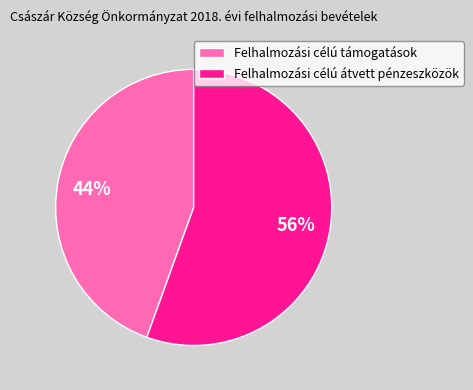

Is there a majority slice in this chart?

Yes